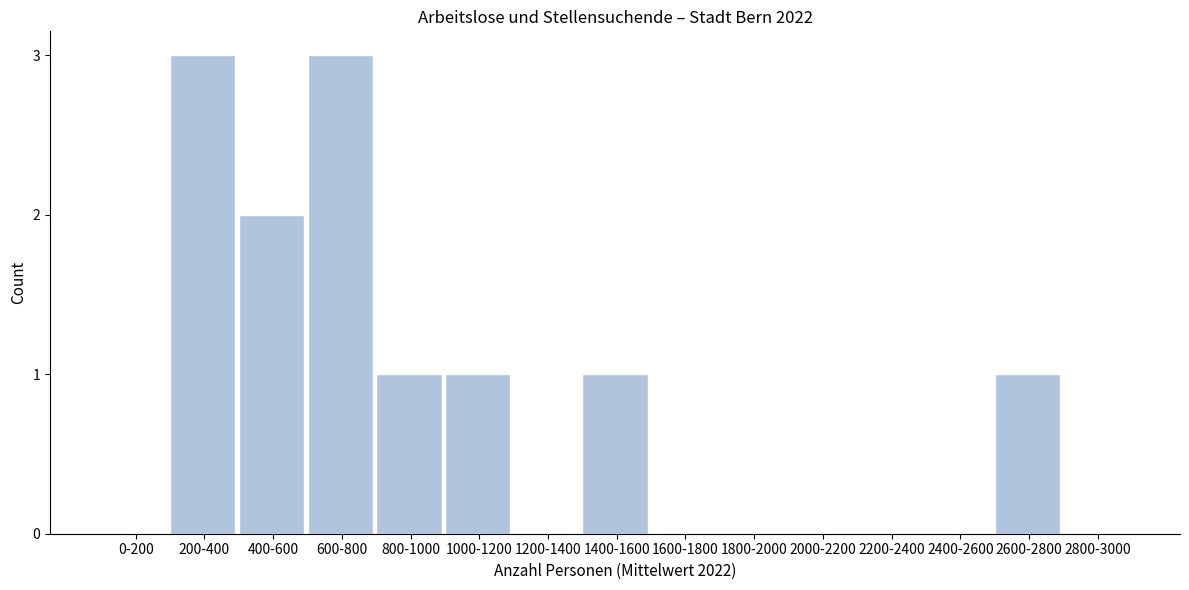

Reading left to right, list all the values displayed in this chart.

0-200=0	200-400=3	400-600=2	600-800=3	800-1000=1	1000-1200=1	1200-1400=0	1400-1600=1	1600-1800=0	1800-2000=0	2000-2200=0	2200-2400=0	2400-2600=0	2600-2800=1	2800-3000=0